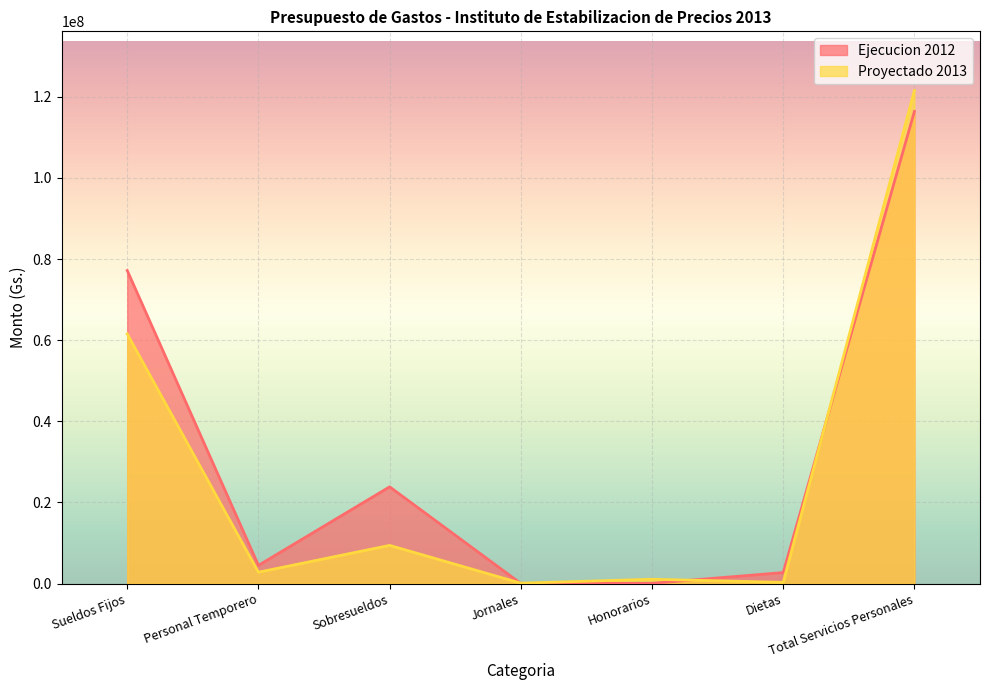

Does the chart display data point markers on the line(s)?

No